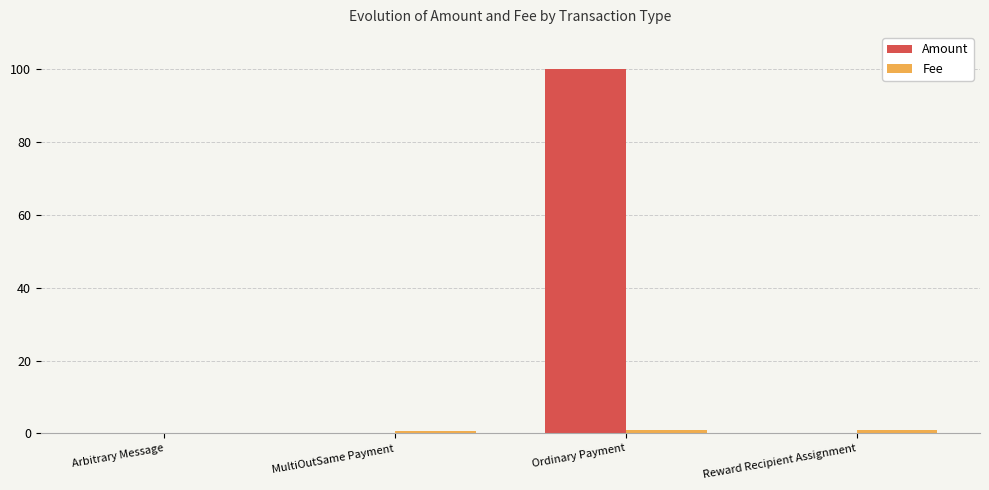

Between MultiOutSame Payment and Ordinary Payment, which series saw the biggest shift?

Amount